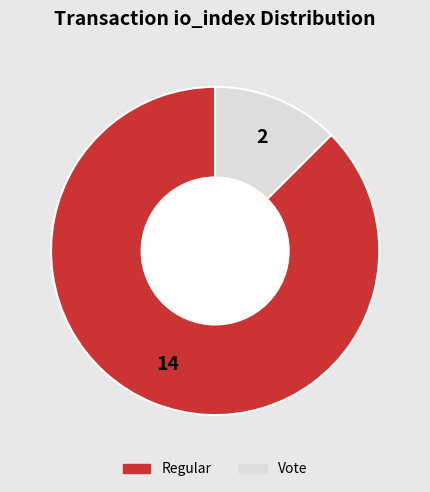

Does any single category account for the majority?

Yes